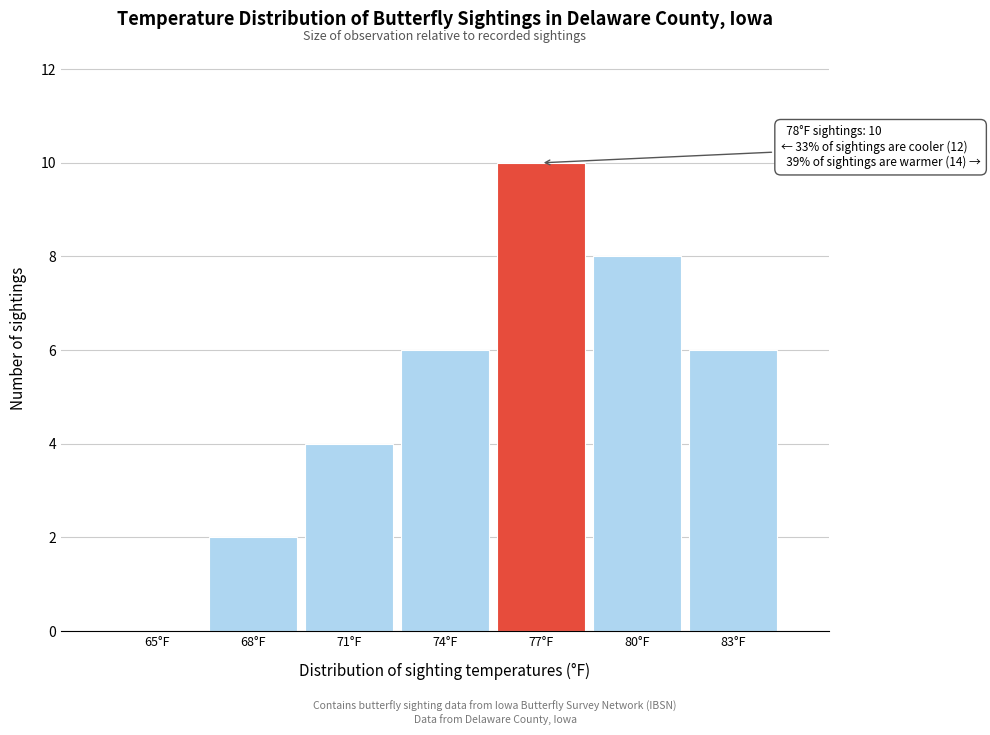

Reading right to left, transcribe all the data shown in this chart.

83°F=6	80°F=8	77°F=10	74°F=6	71°F=4	68°F=2	65°F=0